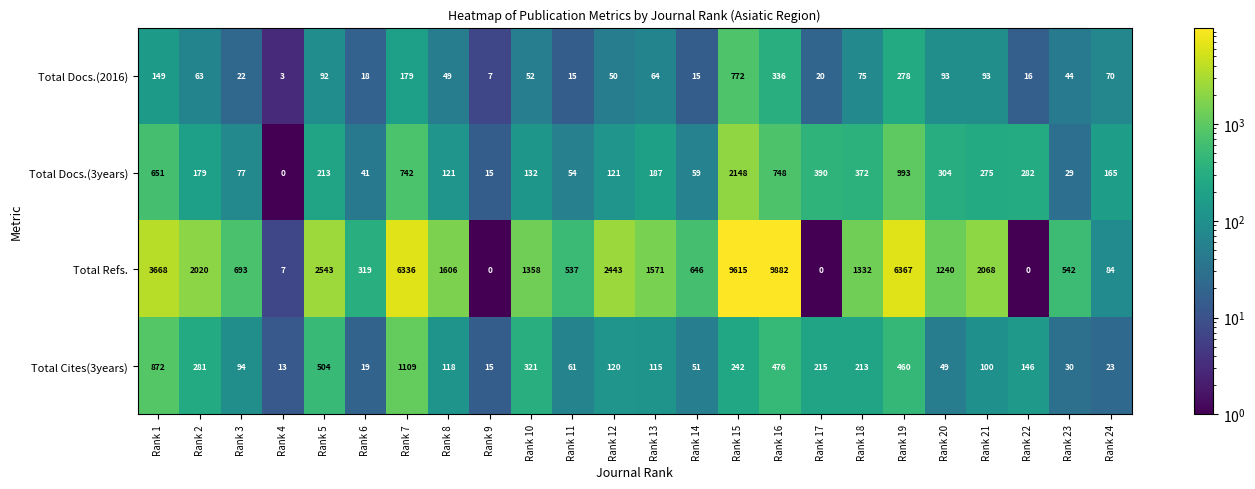

Between Rank 1 and Rank 8, which series saw the biggest shift?

Total Refs.